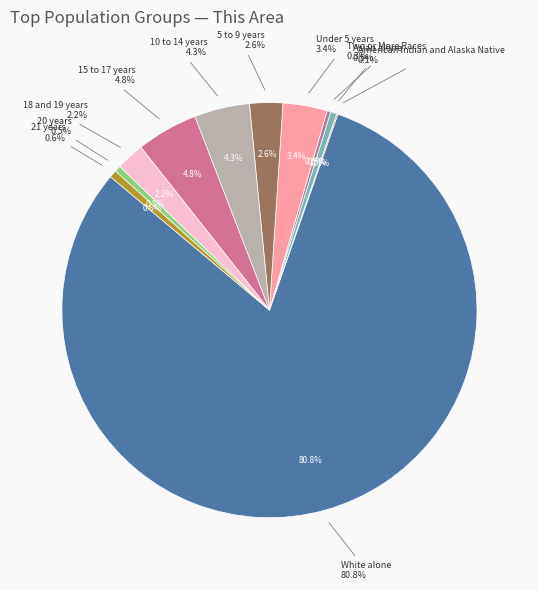

True or false: 10 to 14 years accounts for 18% of the total.

False